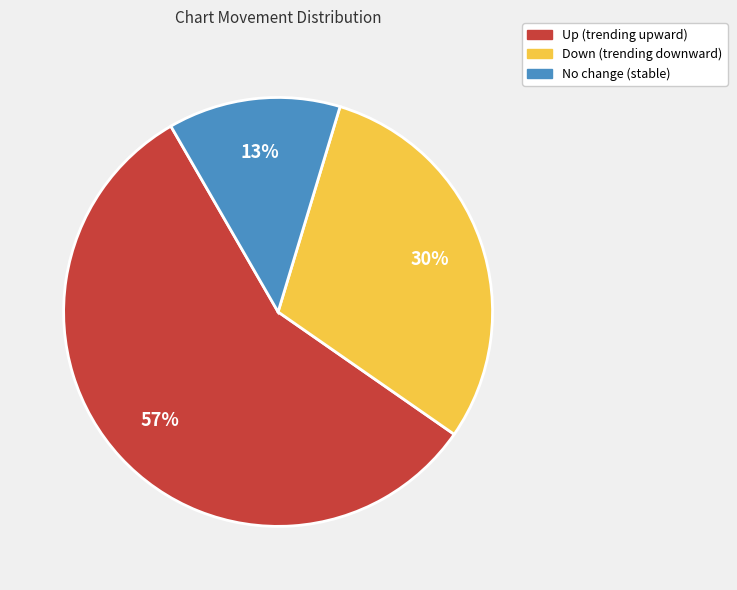

Is there any slice that represents more than half of the pie?

Yes